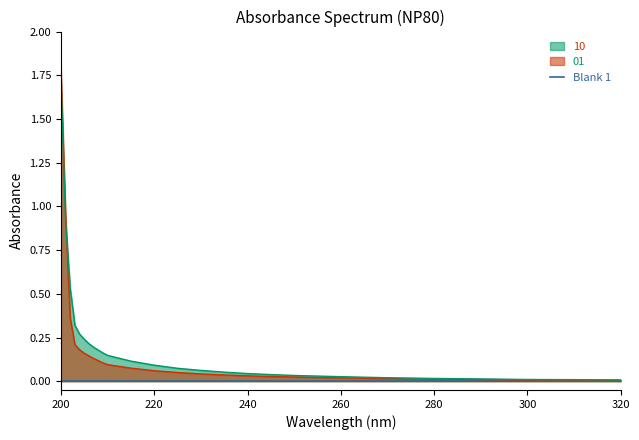

What is the difference between the second highest and second lowest values in the 10 series?

0.9